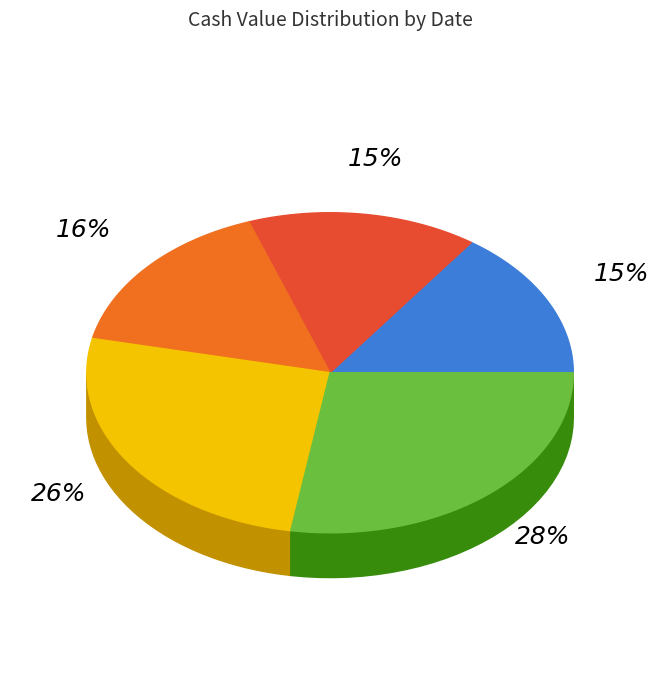

Which has a higher value, 2025-09-29 or 2025-09-19?

2025-09-19